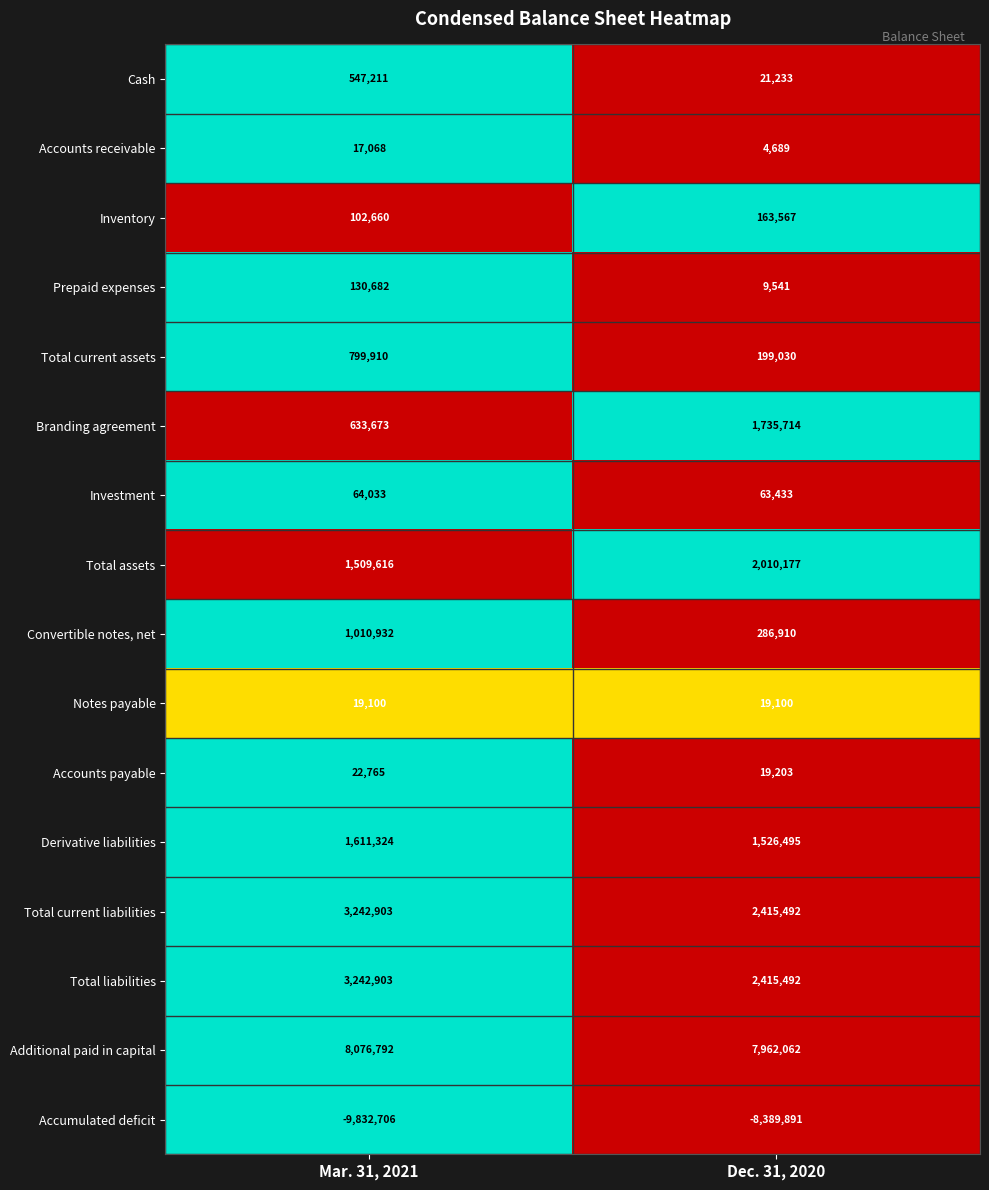

Which series has the largest total across all categories?

Additional paid in capital